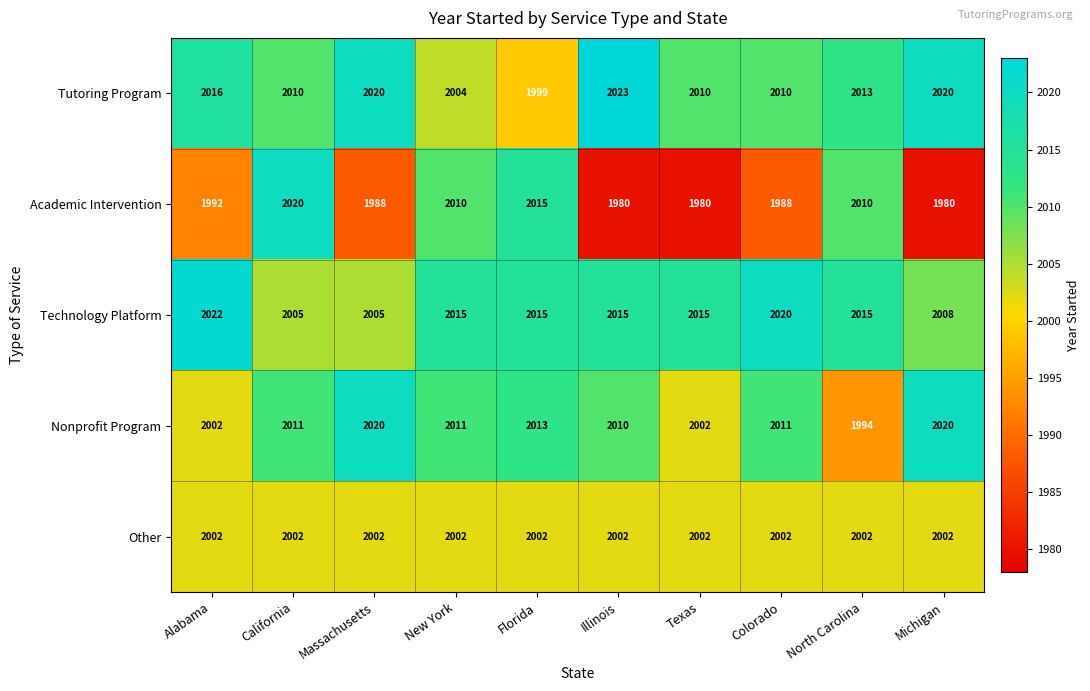

Rank the series at Colorado from lowest to highest value.

Academic Intervention, Other, Tutoring Program, Nonprofit Program, Technology Platform